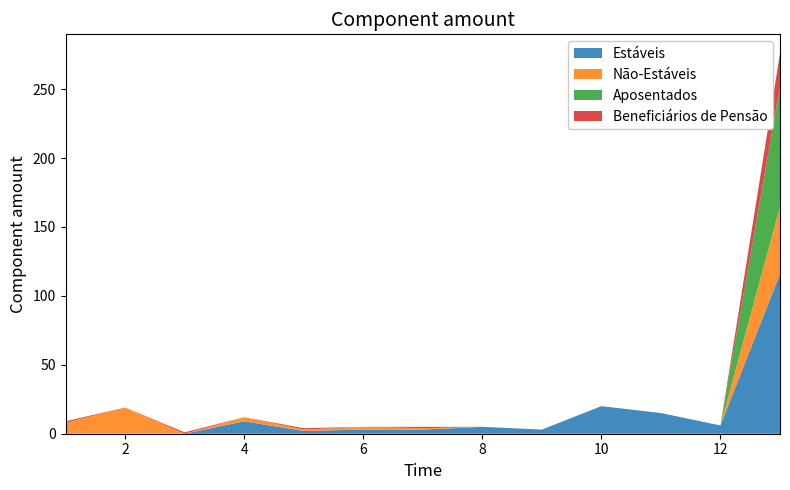

Reading left to right, extract all data points from this chart.

Estáveis: 0	0	0	9	2	3	3	5	3	20	15	6	116
Não-Estáveis: 8	19	0	3	1	2	1	0	0	0	0	0	49
Aposentados: 0	0	0	0	0	0	0	0	0	0	0	0	87
Beneficiários de Pensão: 1	0	1	0	1	0	1	0	0	0	0	0	24